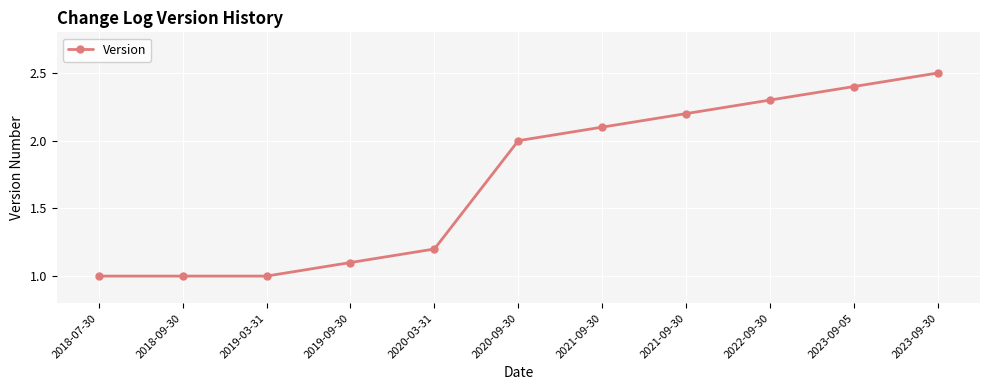

Count the number of categories in the chart.

11